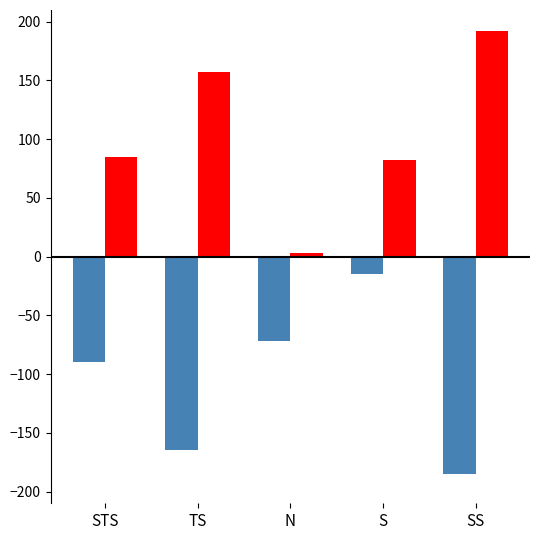

What is the spread (max minus min) of values at SS?

377